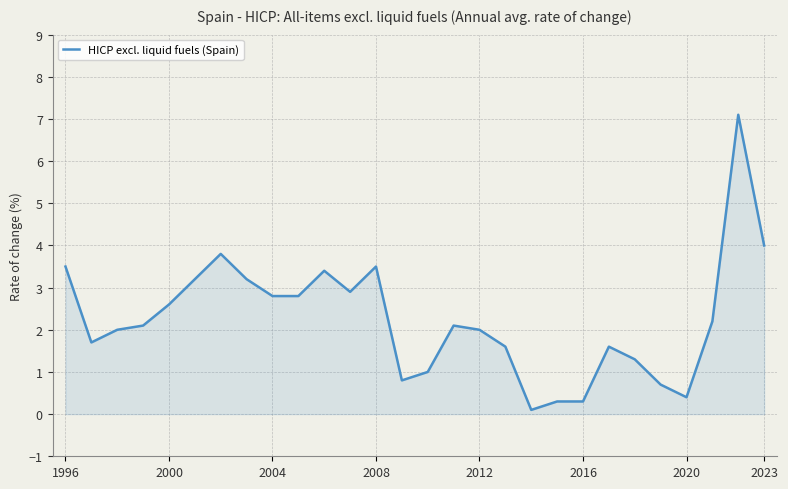

What is the greatest value displayed?

7.1